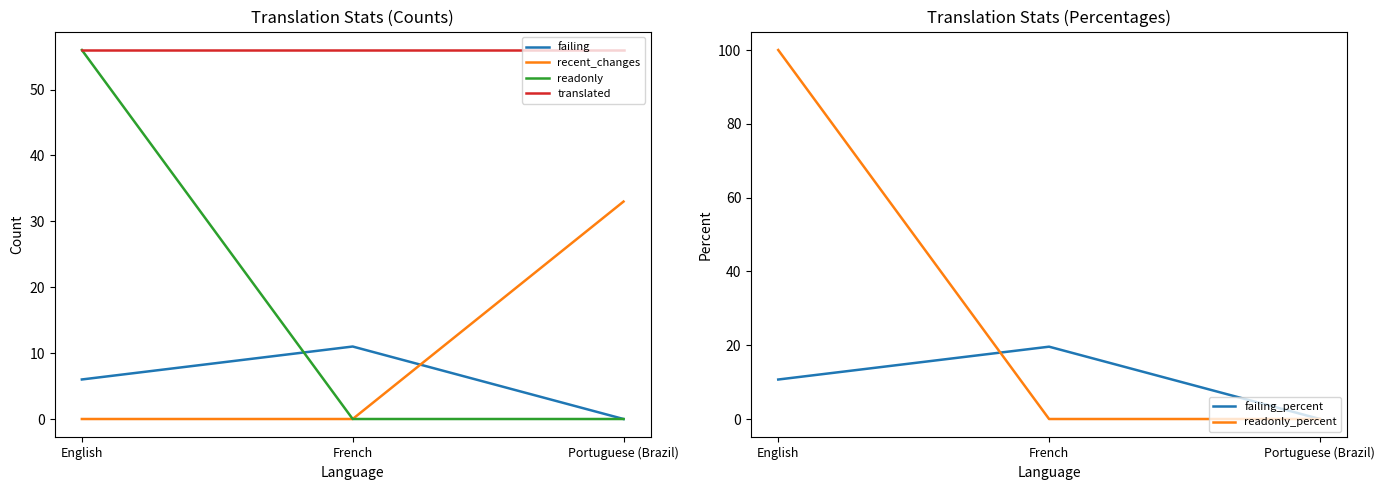

The recent_changes series shows 21.1 at English. True or false?

False